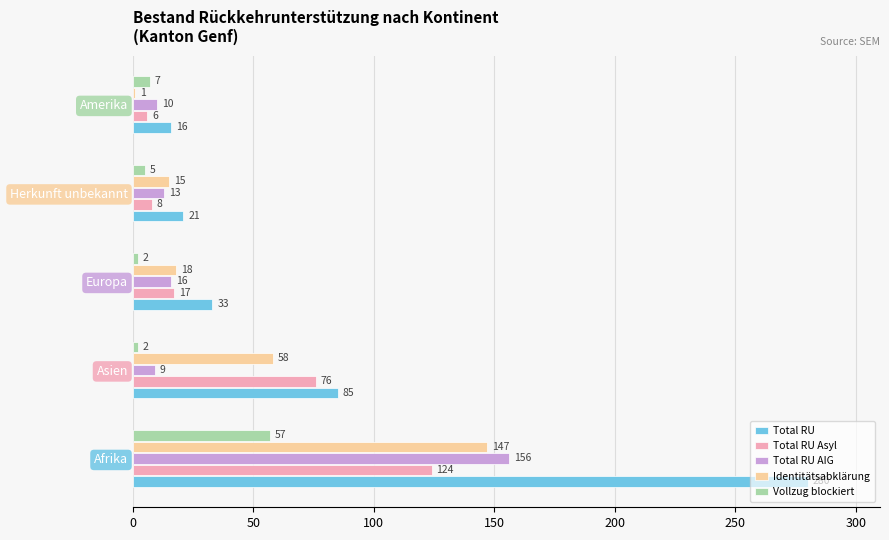

What is the total value across all series at Amerika?

40